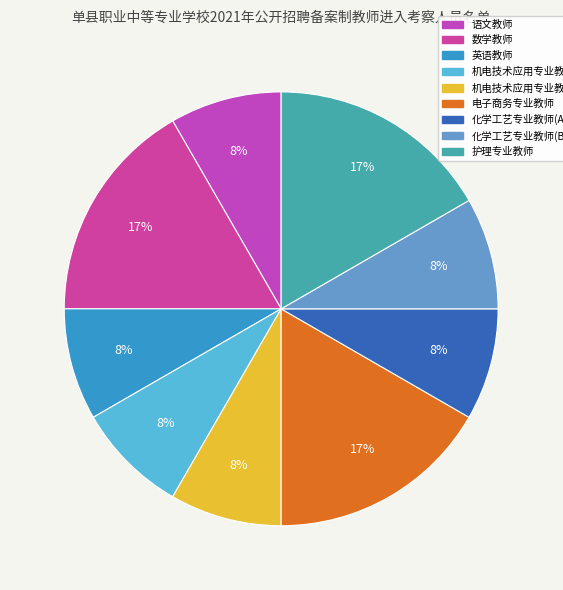

What percentage is the 化学工艺专业教师(A) slice, to the nearest percent?

8%